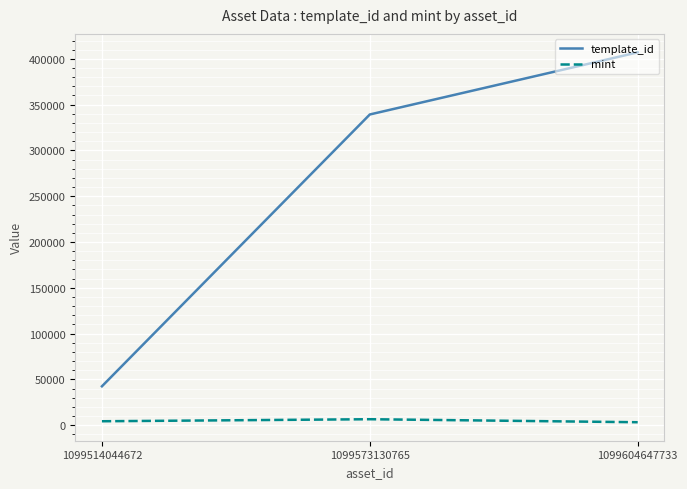

Which label corresponds to the largest value in the chart?

1099604647733